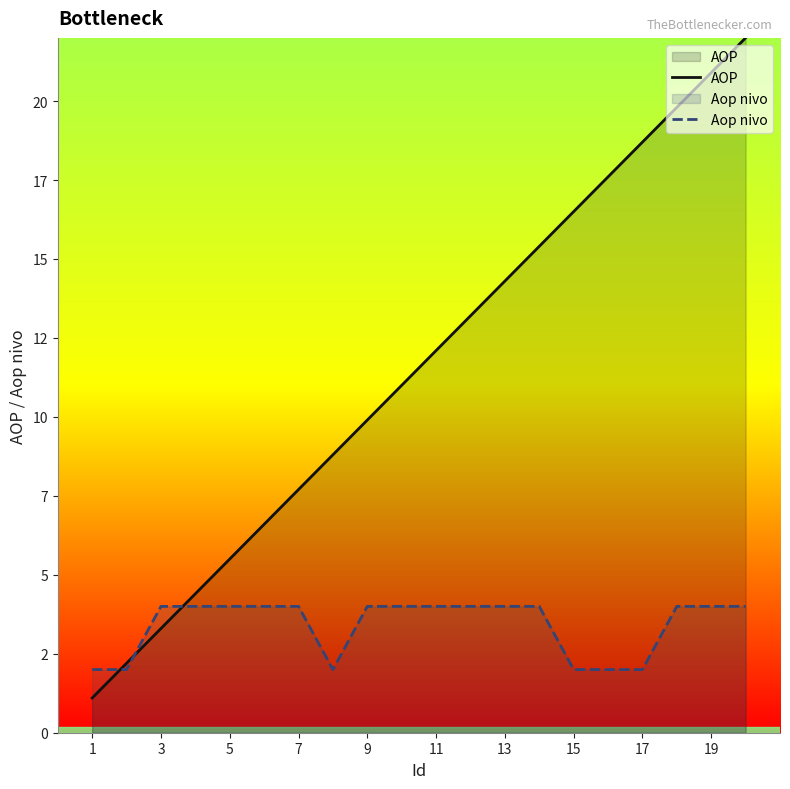

How many times do AOP and Aop nivo cross each other?

3